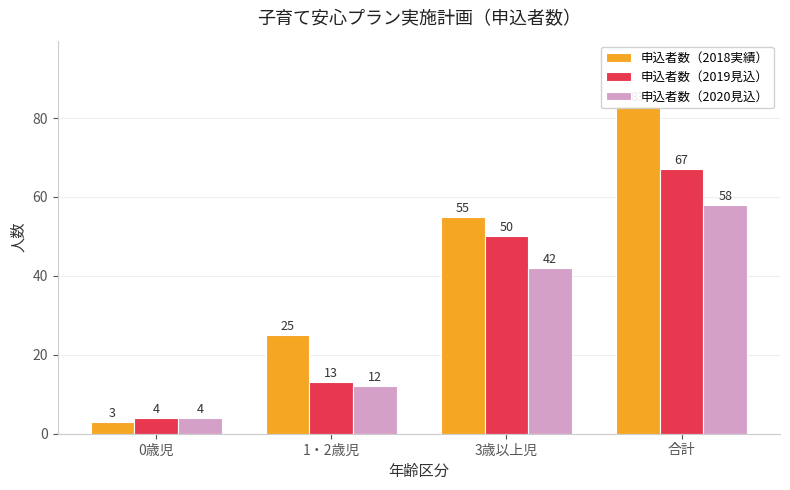

True or false: 申込者数（2020見込） has a value of 42 at 3歳以上児.

True